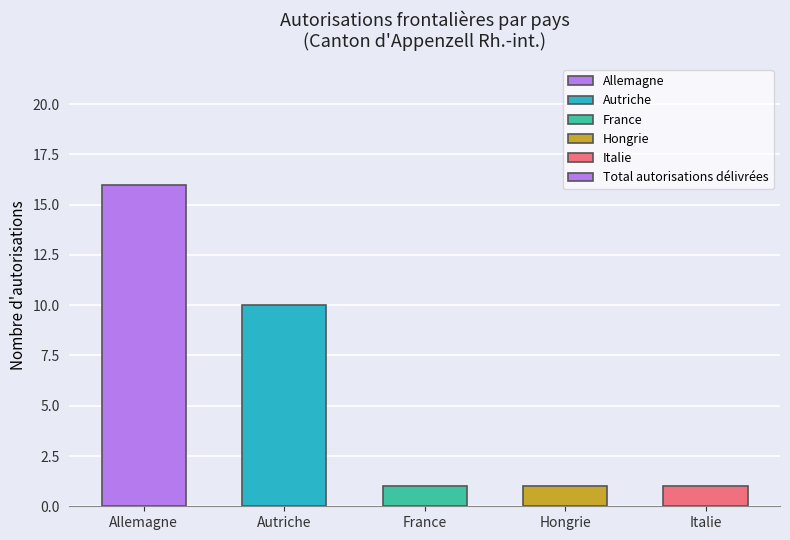

How many series are shown in this chart?

1